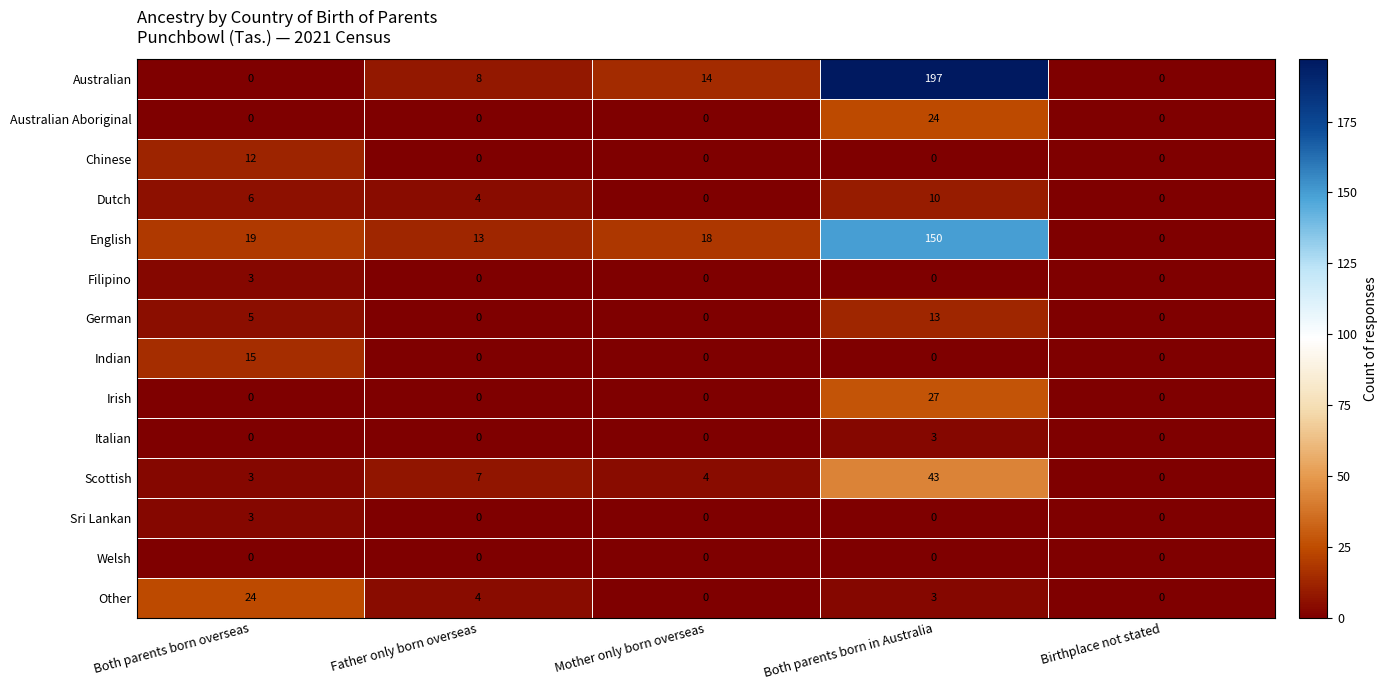

What is the difference between the English values at Father only born overseas and Mother only born overseas?

5